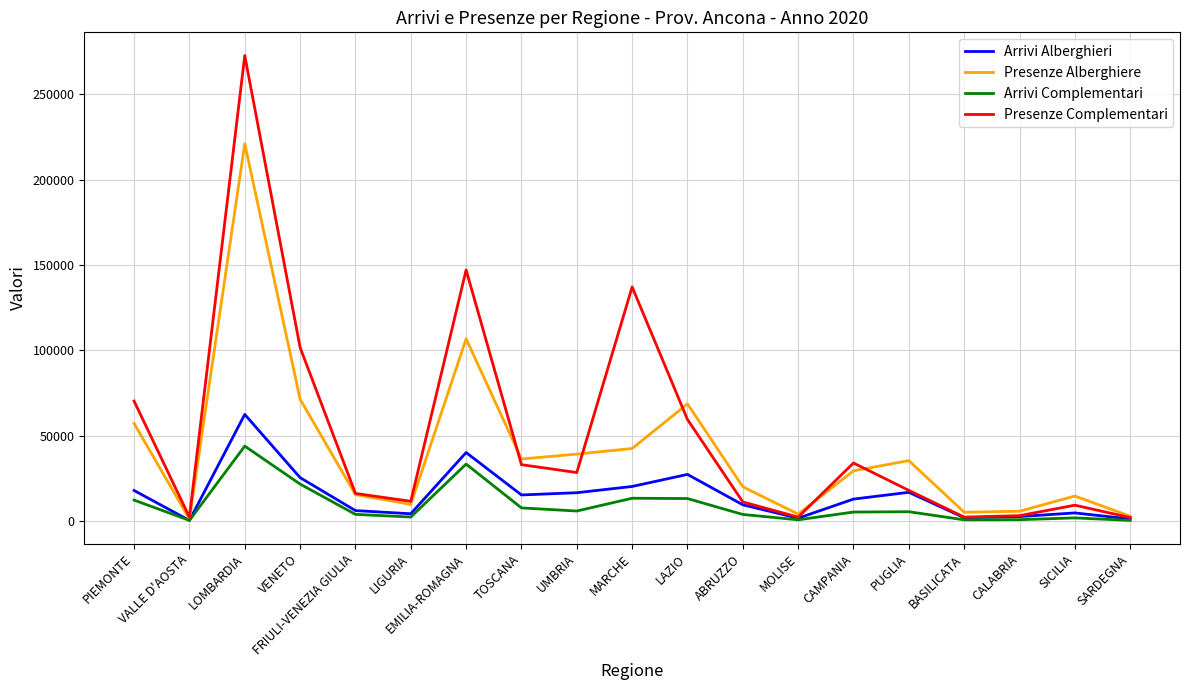

How many distinct data groups are displayed?

4